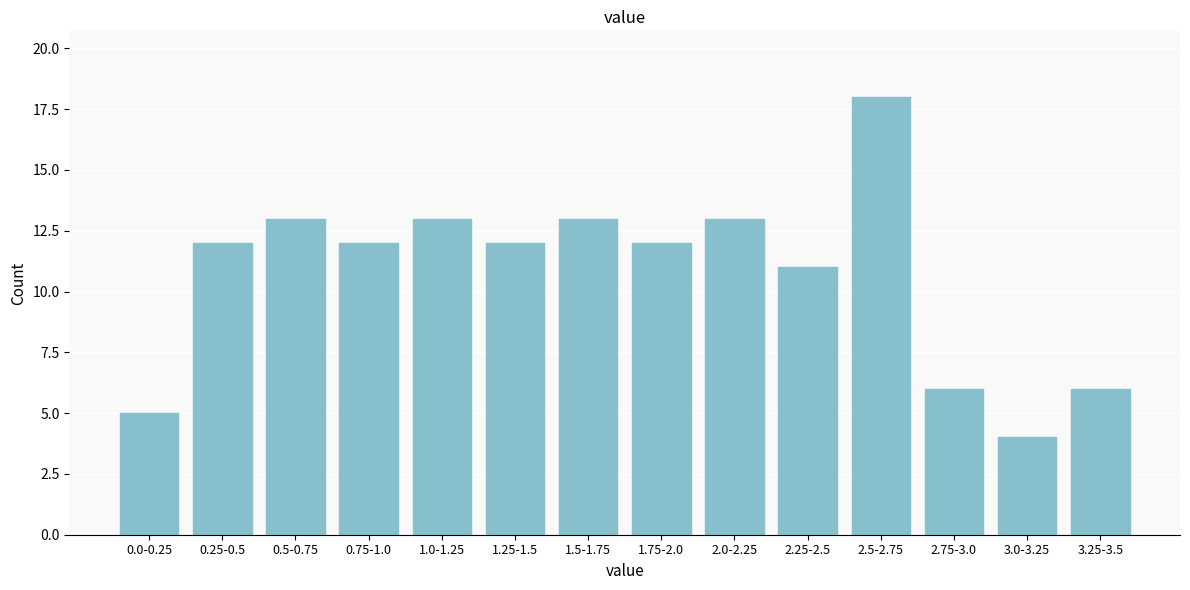

Reading left to right, what are all the values shown in this chart?

0.0-0.25=5	0.25-0.5=12	0.5-0.75=13	0.75-1.0=12	1.0-1.25=13	1.25-1.5=12	1.5-1.75=13	1.75-2.0=12	2.0-2.25=13	2.25-2.5=11	2.5-2.75=18	2.75-3.0=6	3.0-3.25=4	3.25-3.5=6